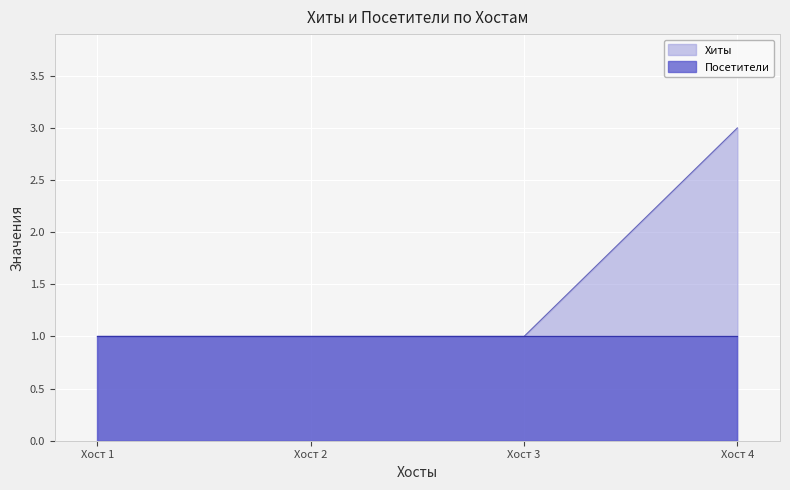

Which series has the largest range (max minus min)?

Хиты